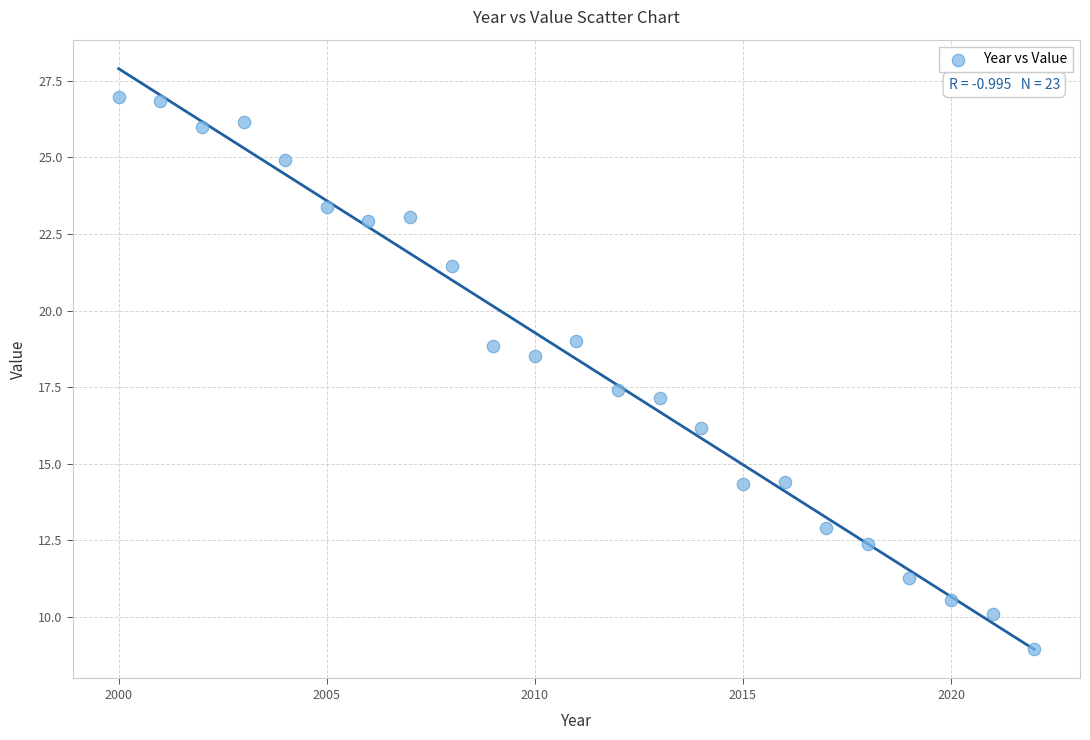

What is the range of X values (max minus min)?

22.0